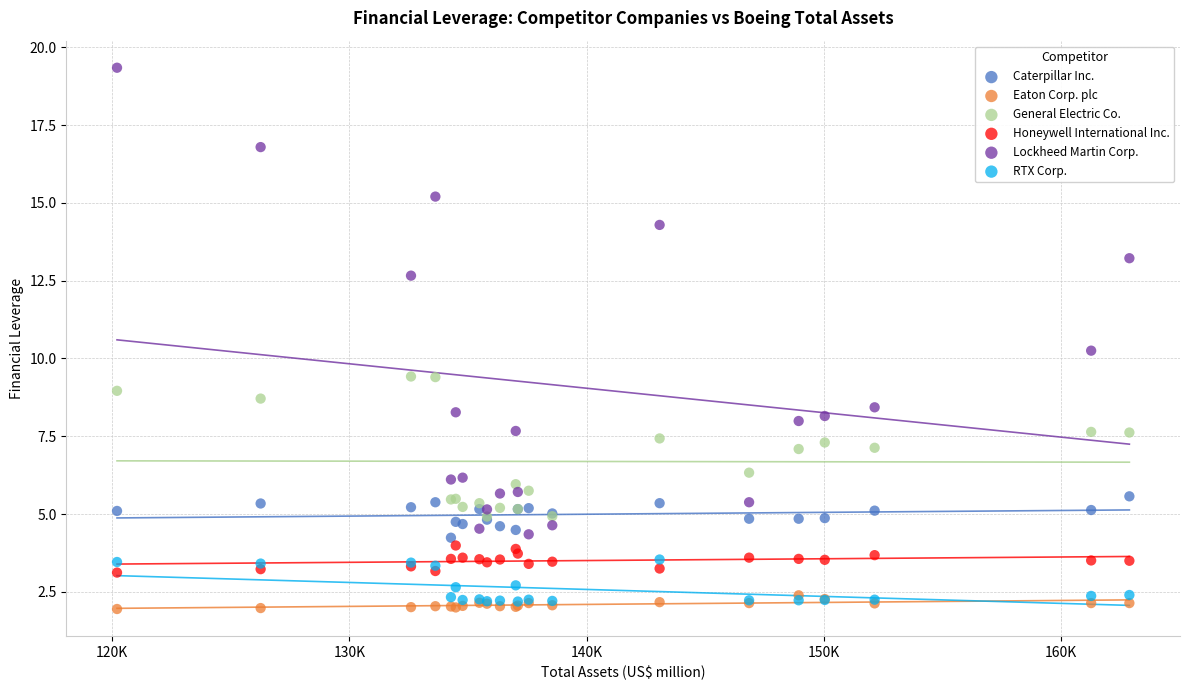

Which series has the widest spread of Y values?

Lockheed Martin Corp.